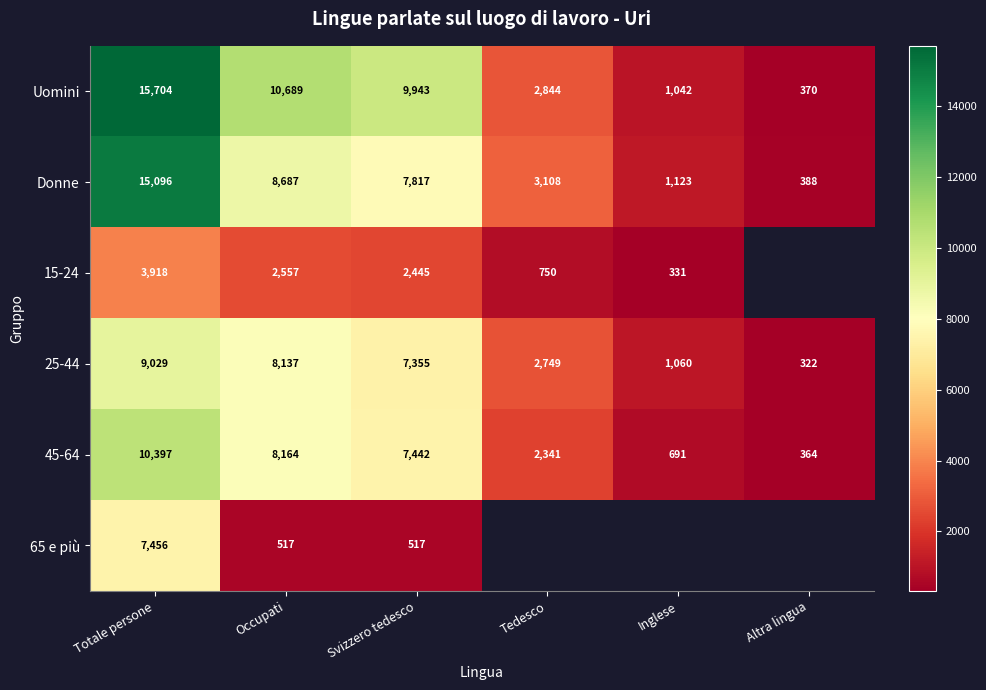

At how many categories does at least one series exceed 15009?

1